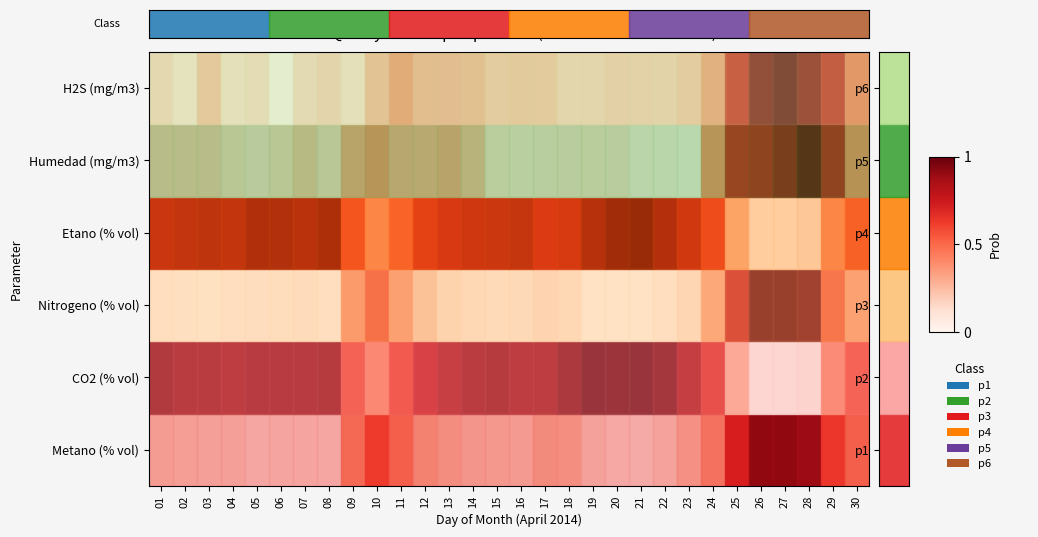

Between 20 and 29, which is larger?

29